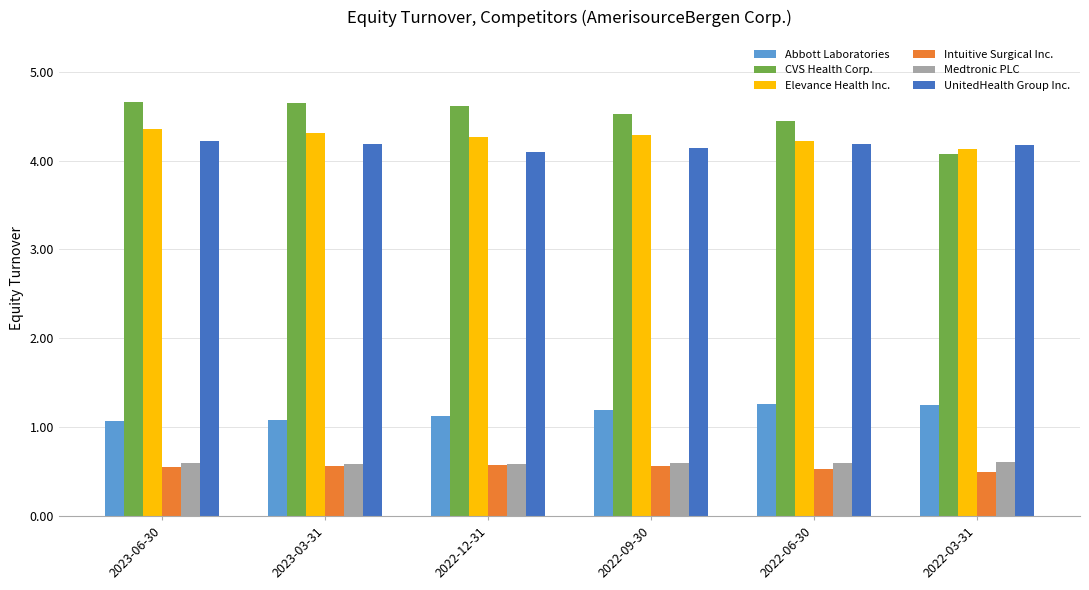

What is the spread (max minus min) of values at 2023-06-30?

4.1